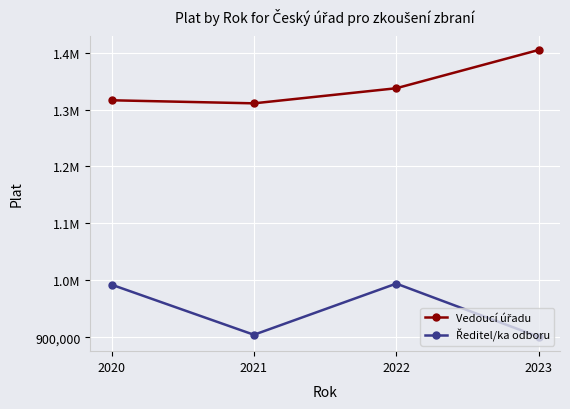

Does the chart have visible grid lines?

Yes